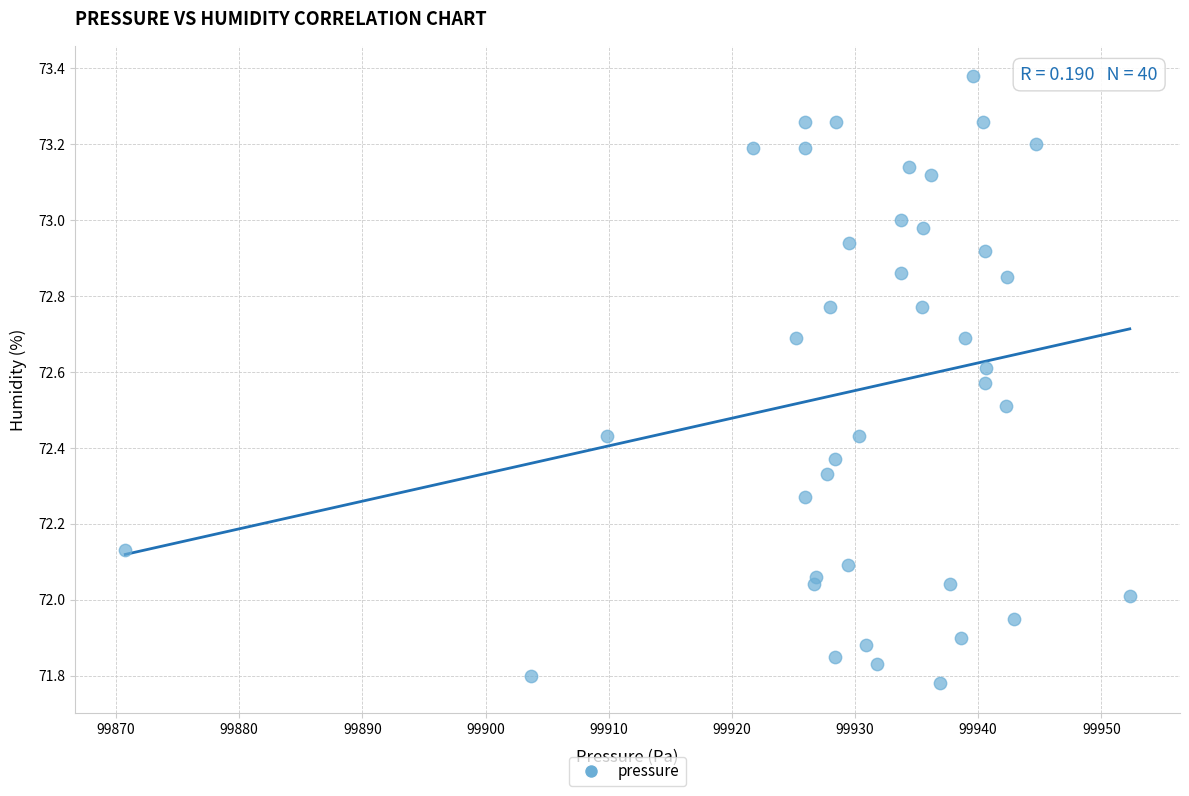

What is the range of X values (max minus min)?

81.6